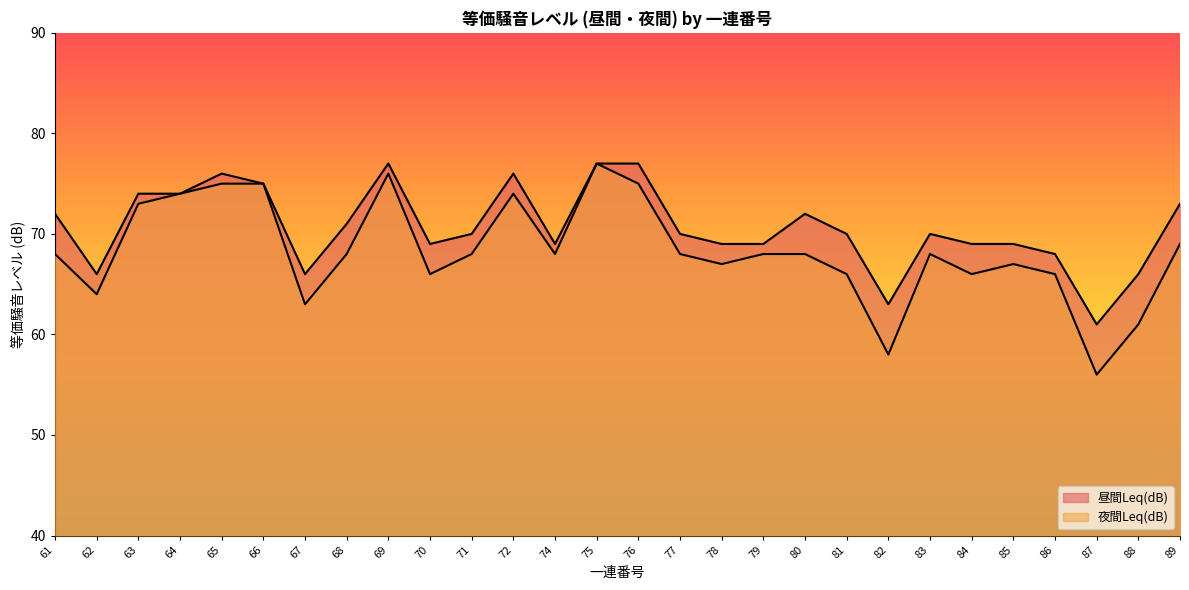

Read the 夜間Leq(dB) value at 88, to the nearest 10.

60